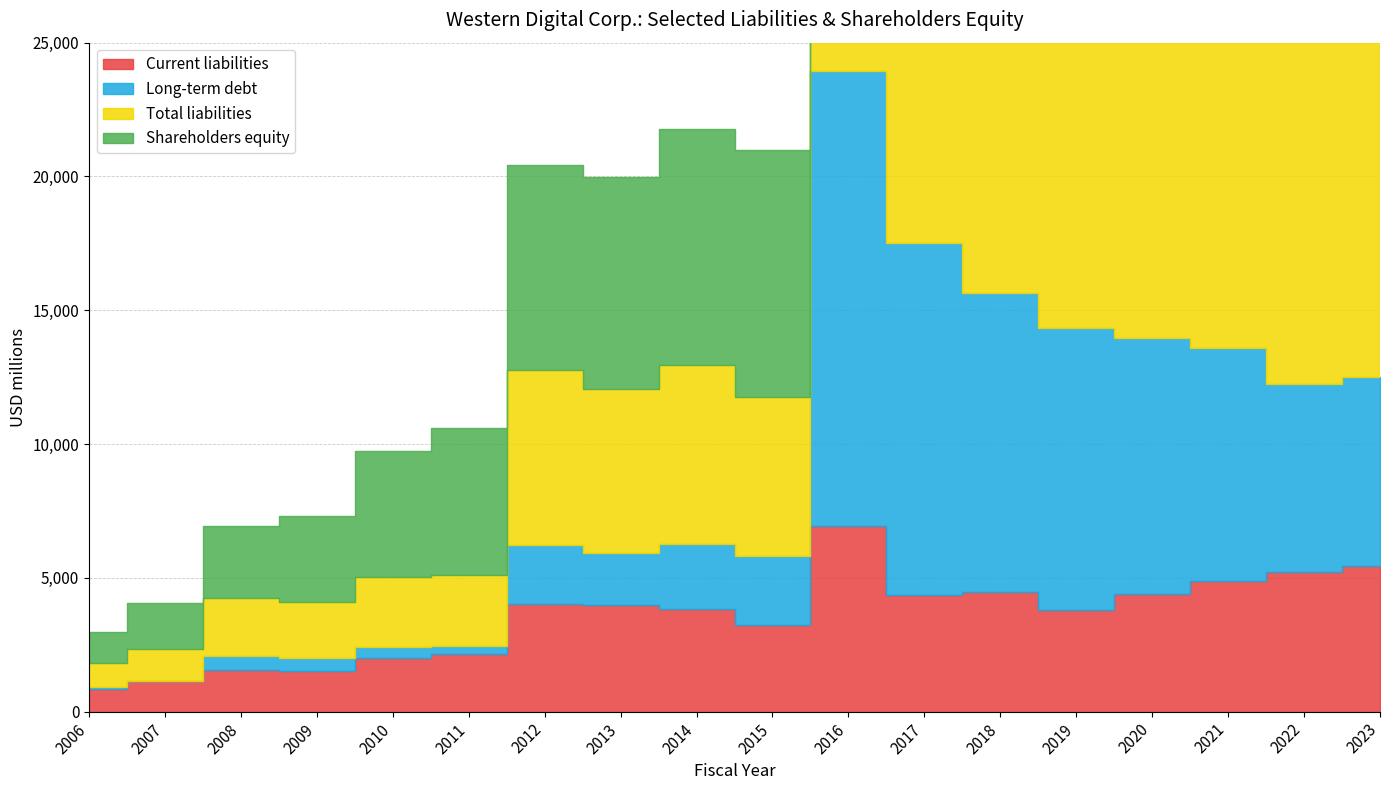

What is the total value across all series at 2020?

39643